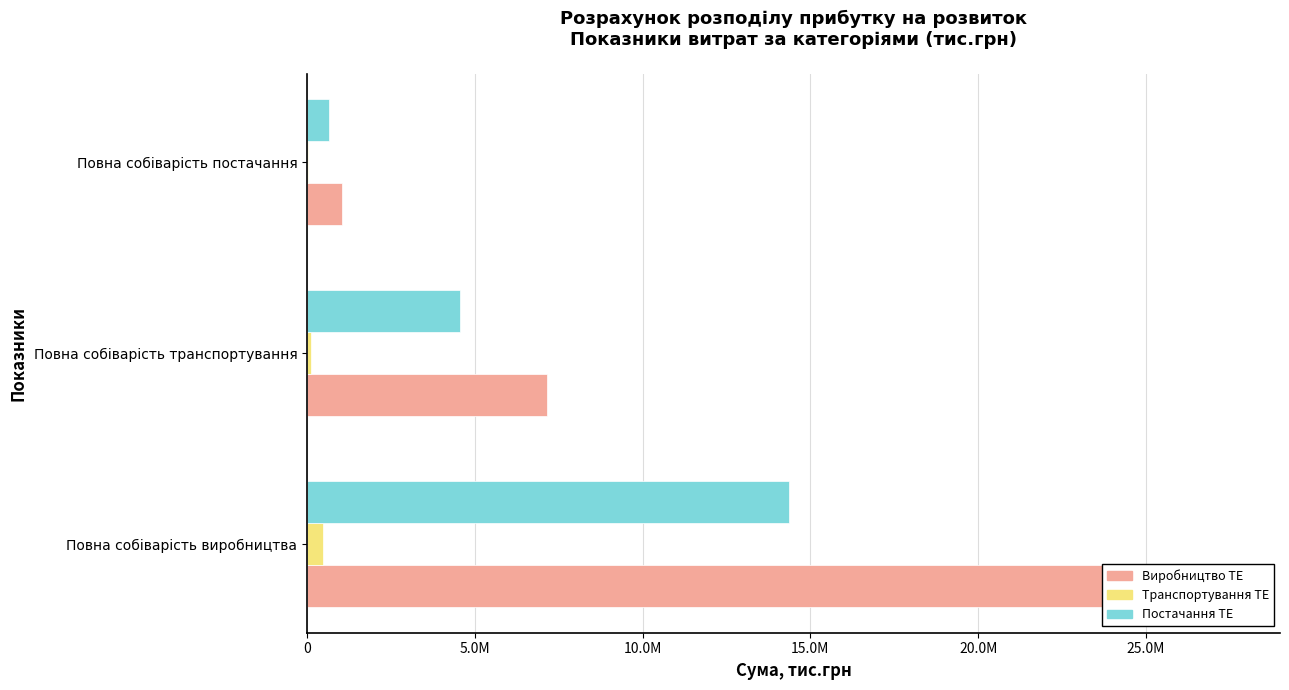

Are the bars grouped side by side (vs. stacked)?

Yes